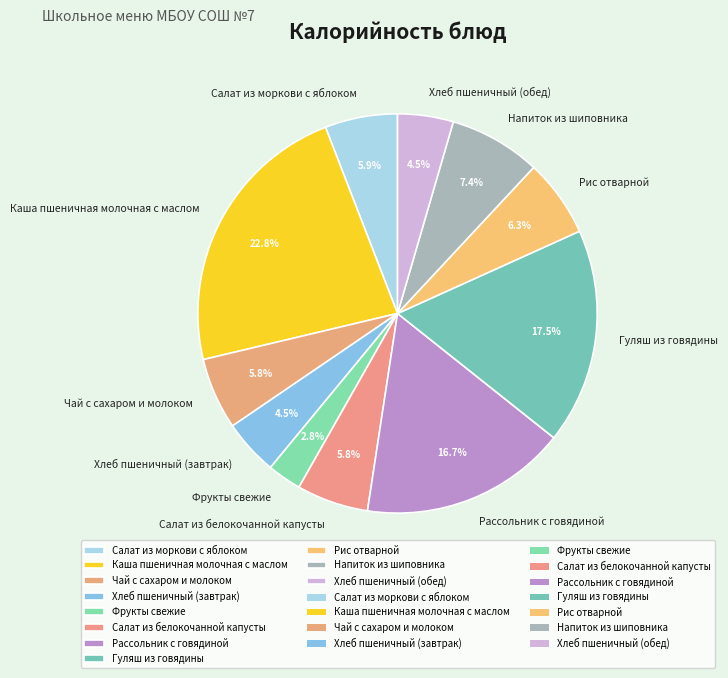

What percentage is the Чай с сахаром и молоком slice, to the nearest percent?

6%